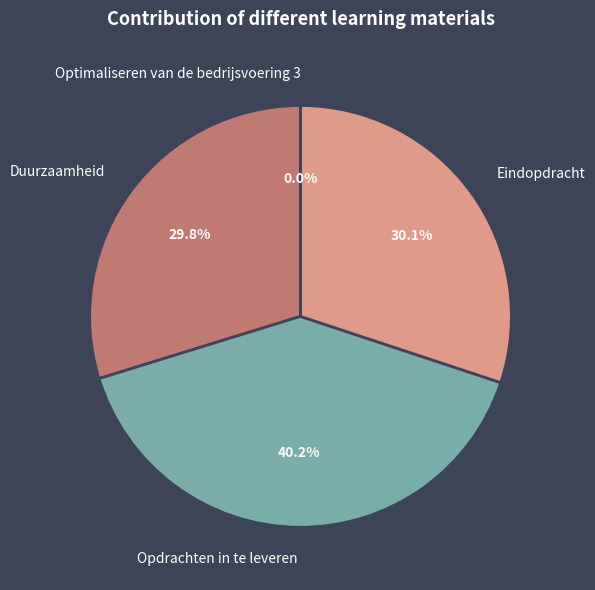

True or false: Opdrachten in te leveren accounts for 28% of the total.

False